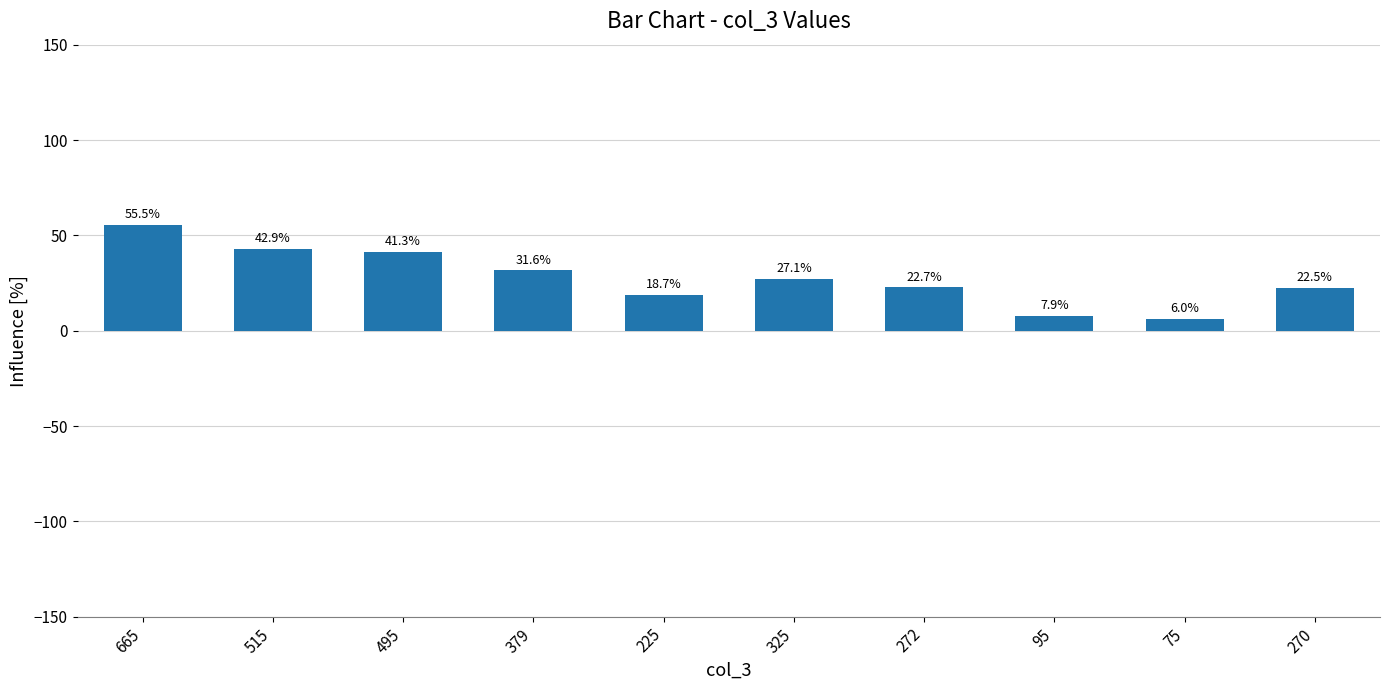

The value at 325 is 27.1. True or false?

True